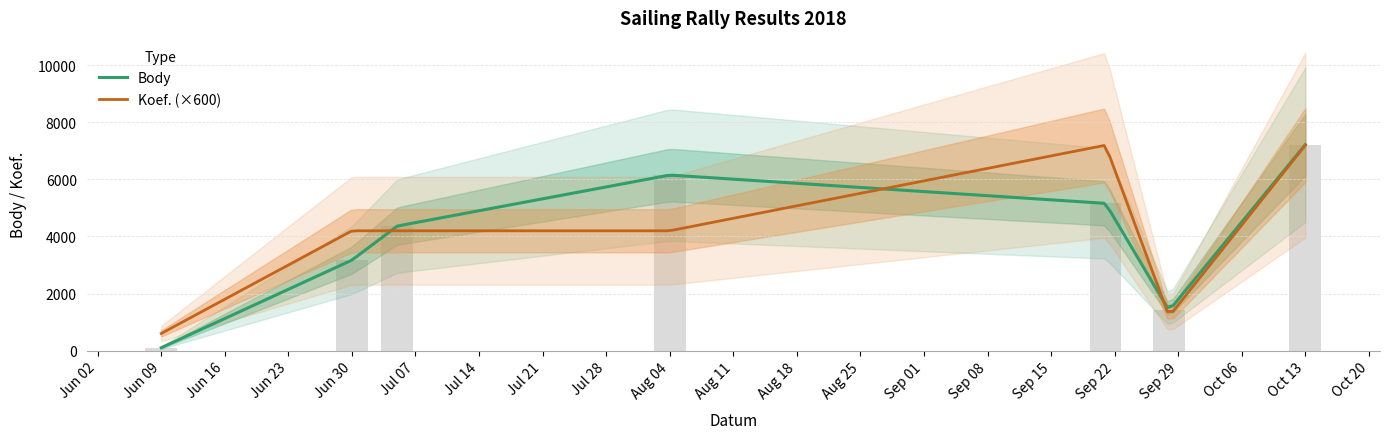

At which category does the chart reach its minimum across all series?

2018-06-09